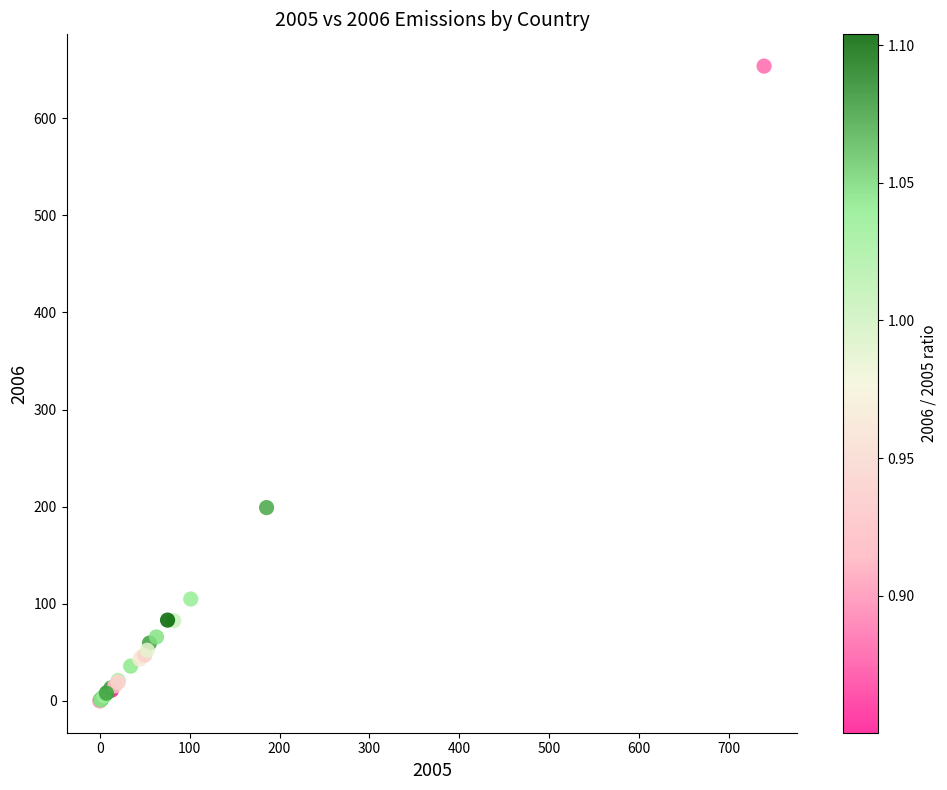

What Y value in the scatter plot is closest to 326?

199.1